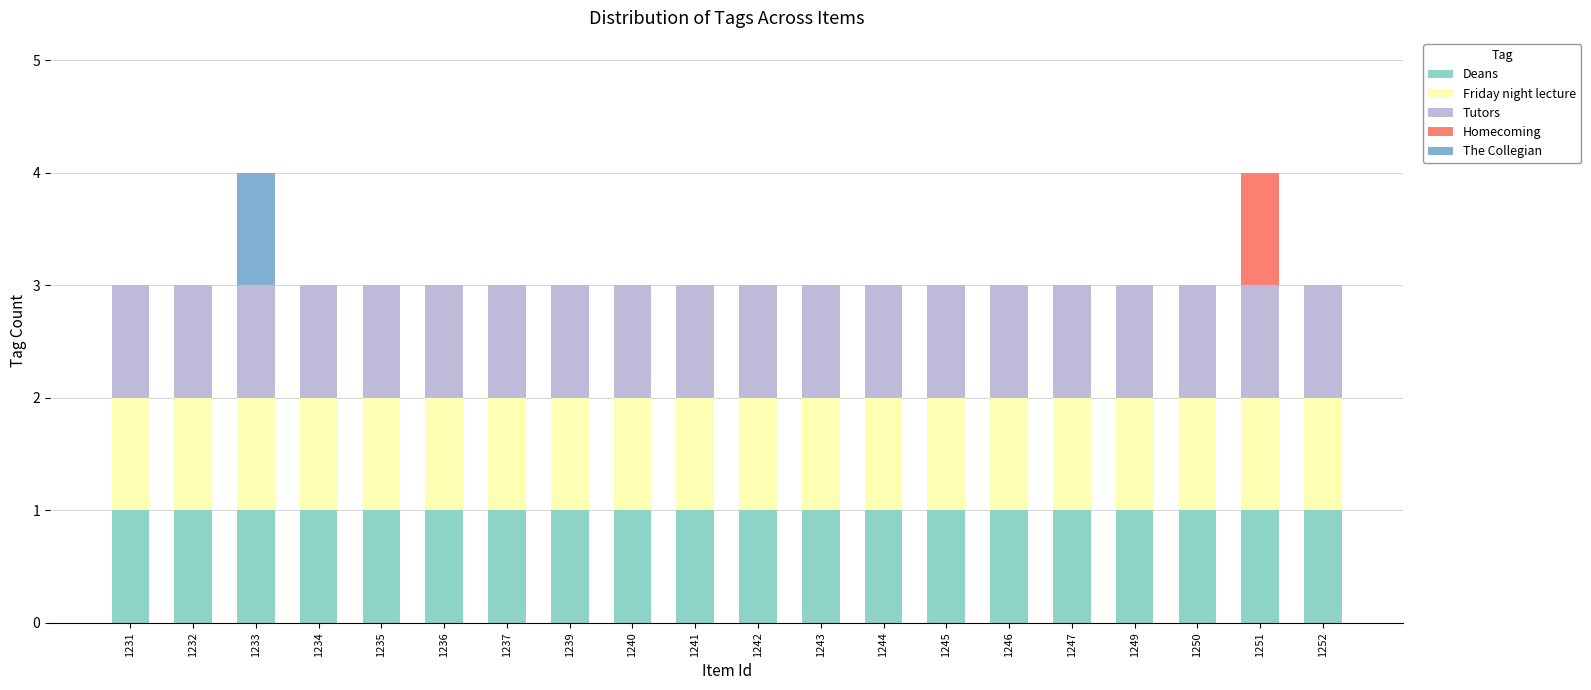

Are the bars grouped side by side (vs. stacked)?

No